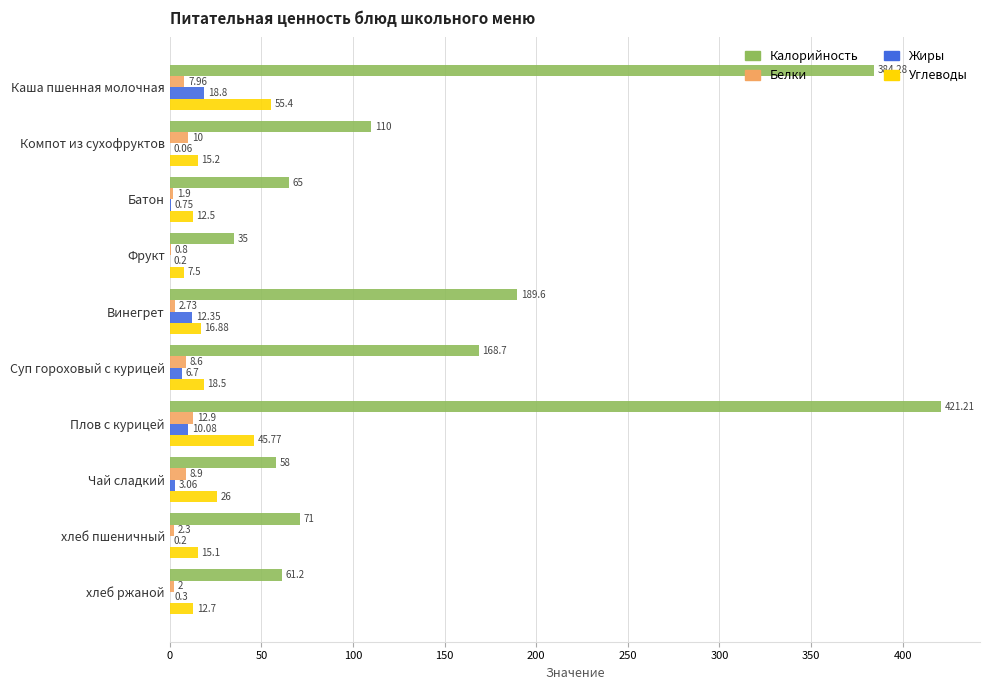

What is the sum of the Углеводы values at Фрукт and хлеб пшеничный?

22.6